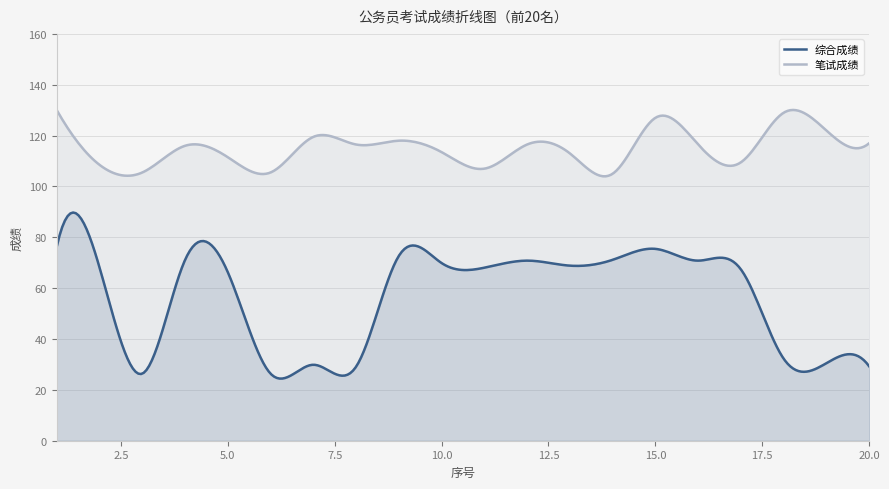

True or false: 综合成绩 and 笔试成绩 intersect in this chart.

False